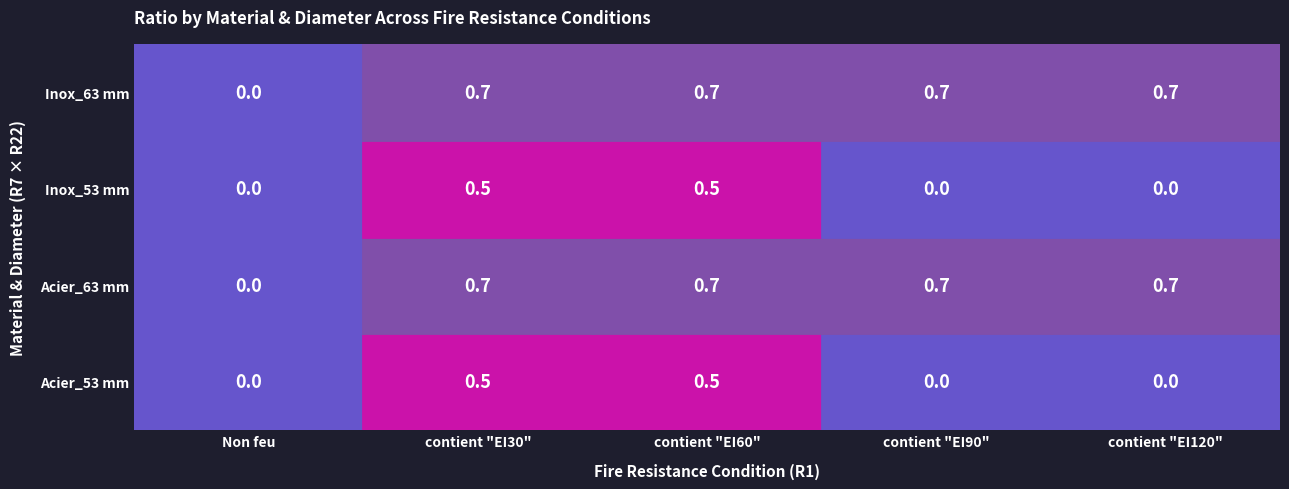

Which series has the largest range (max minus min)?

Acier